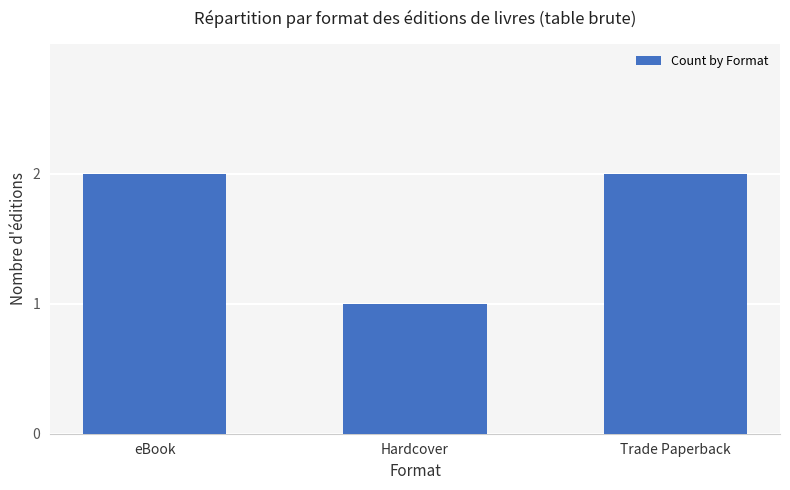

Approximately how many times larger is the value at Trade Paperback compared to Hardcover?

2.0